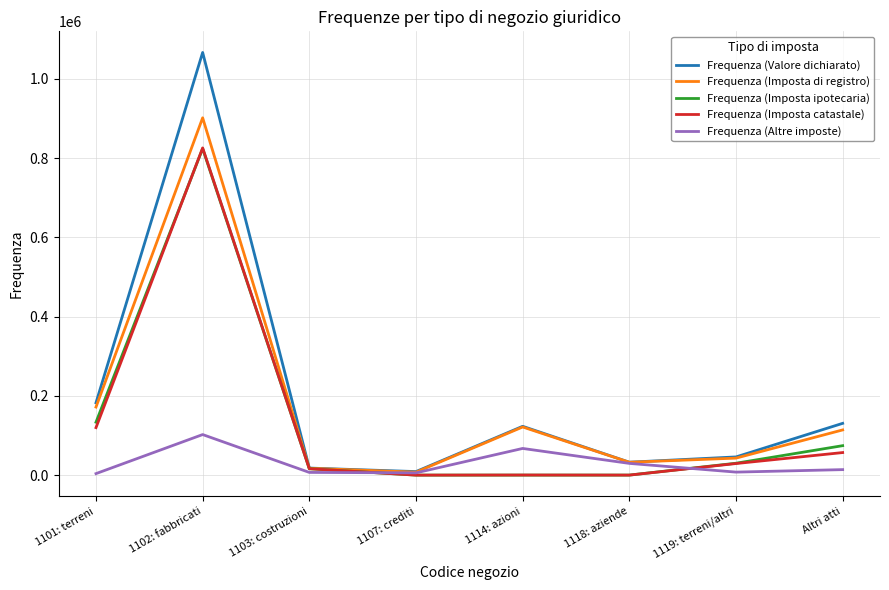

Which series has the largest range (max minus min)?

Frequenza (Valore dichiarato)